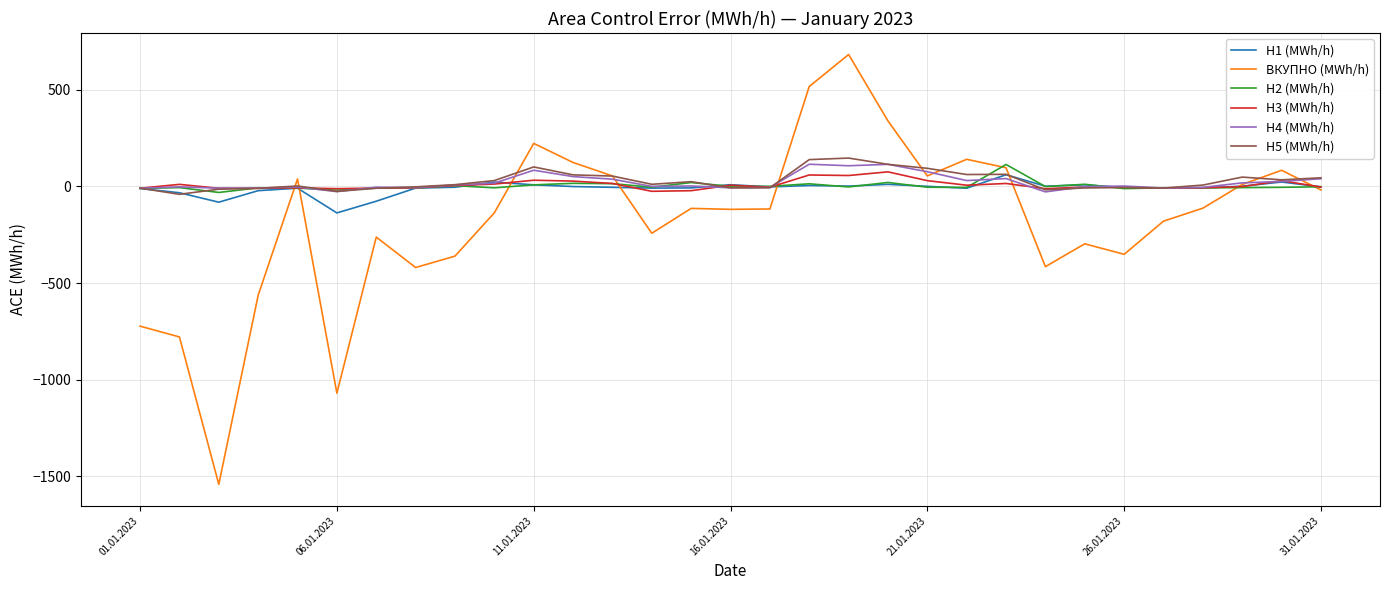

What is the greatest value displayed?

681.7